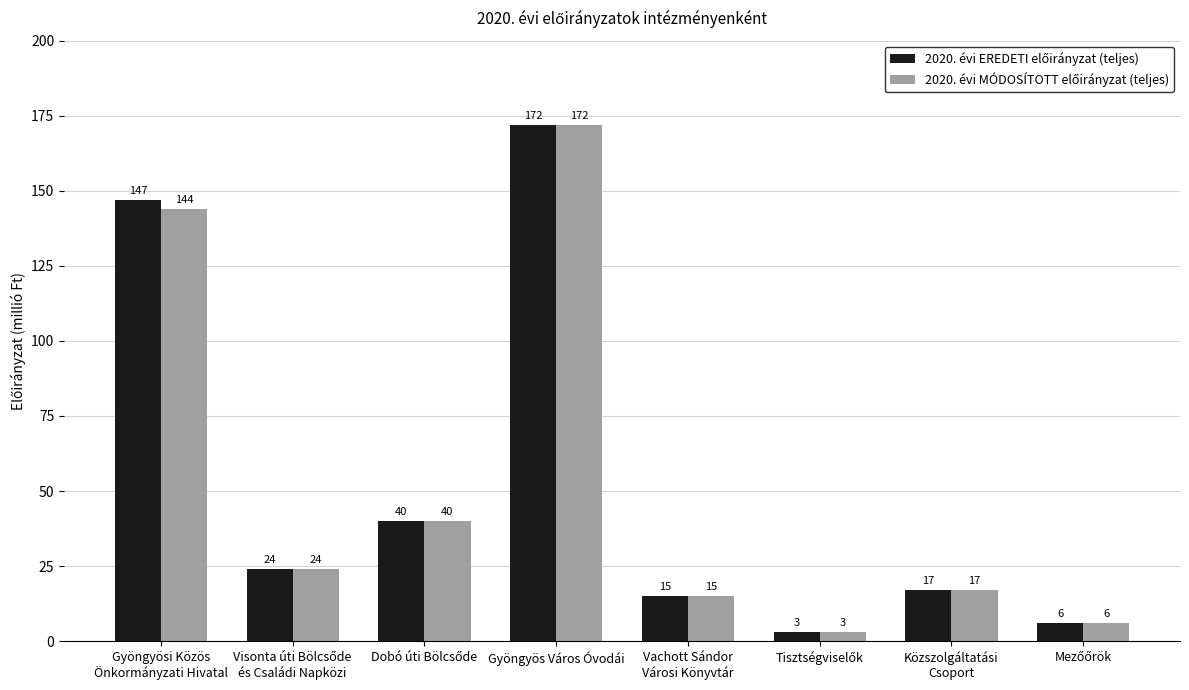

What is the greatest value displayed?

172